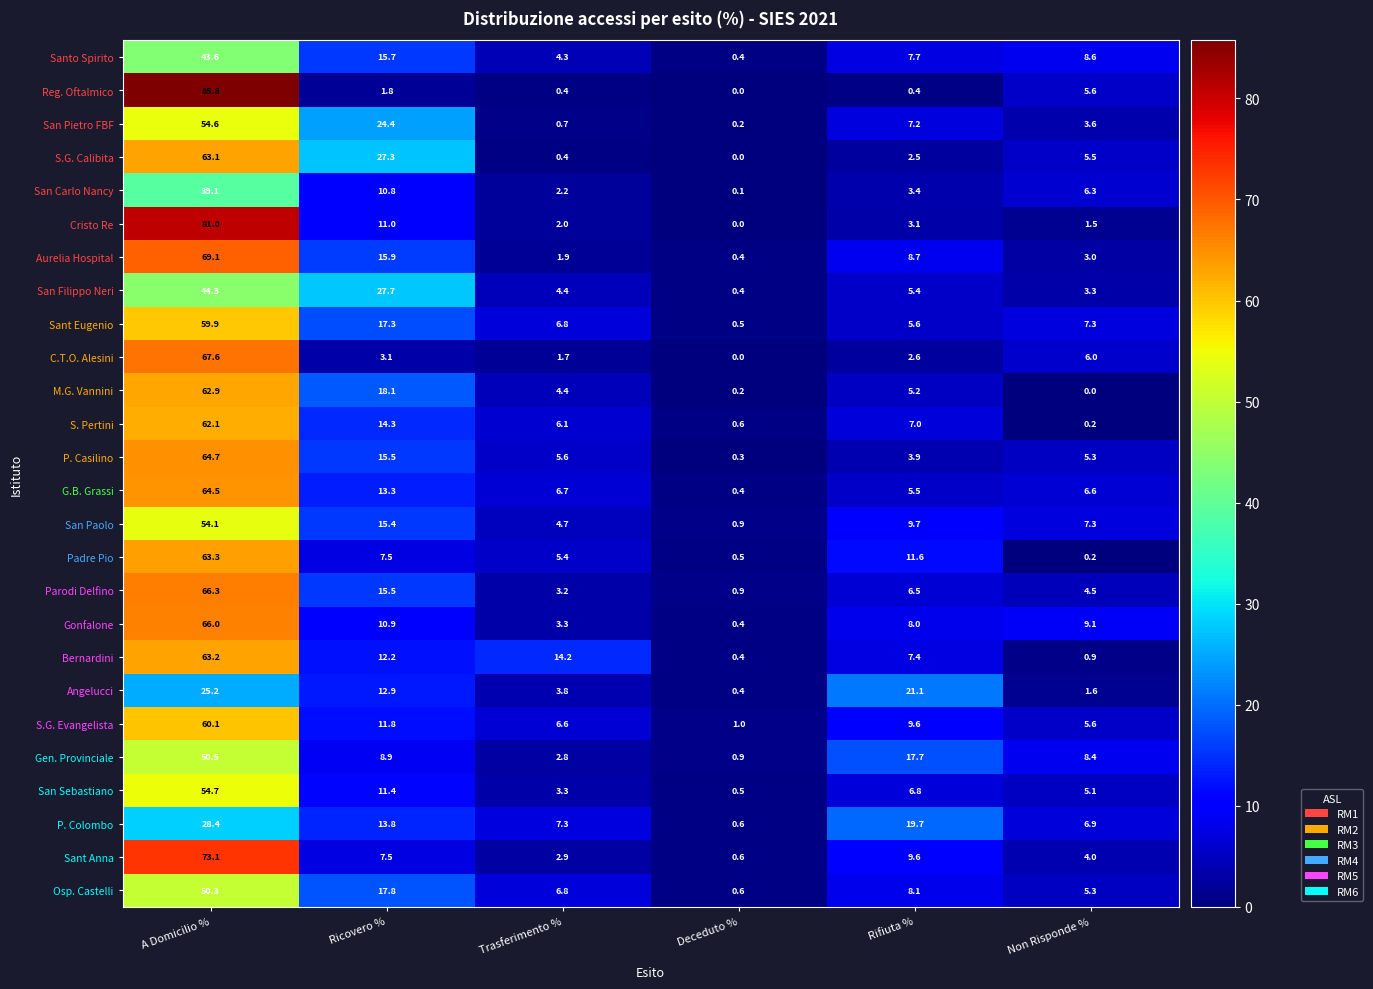

What is the sum of all Sant Eugenio values?

97.4